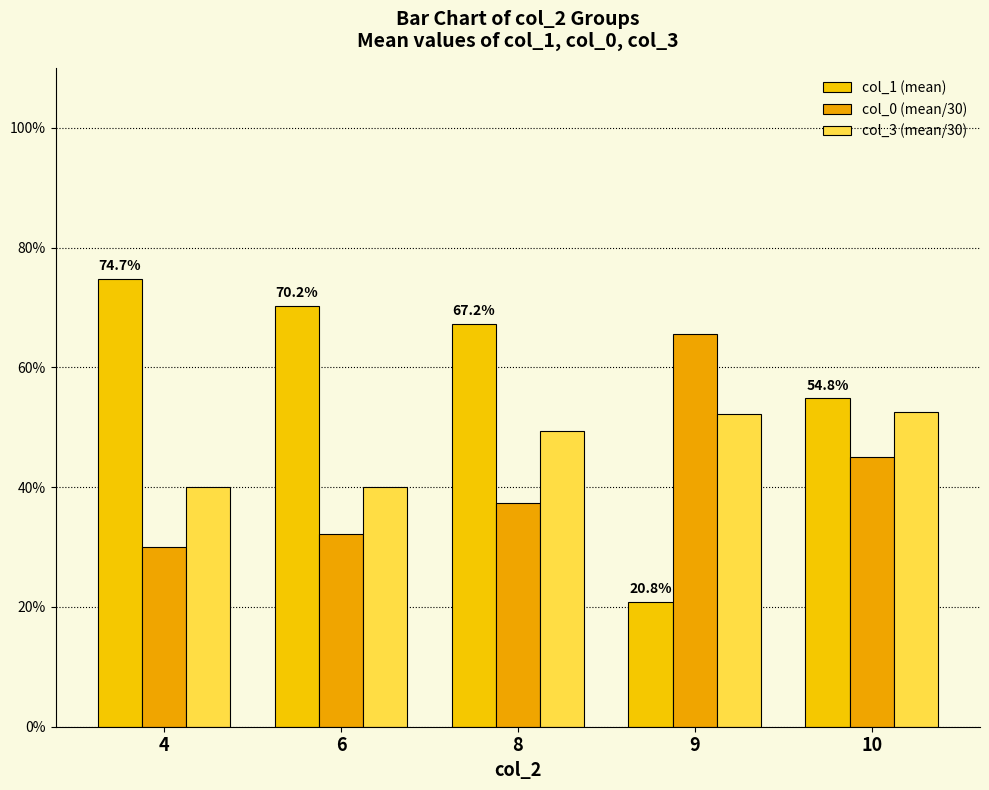

Is the value of col_1 (mean) at 10 greater than the value of col_3 (mean/30) at 8?

Yes